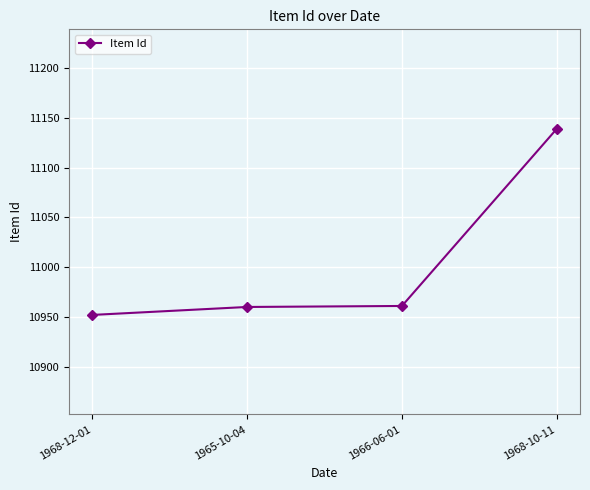

What is the label of the 1st point from the left?

1968-12-01